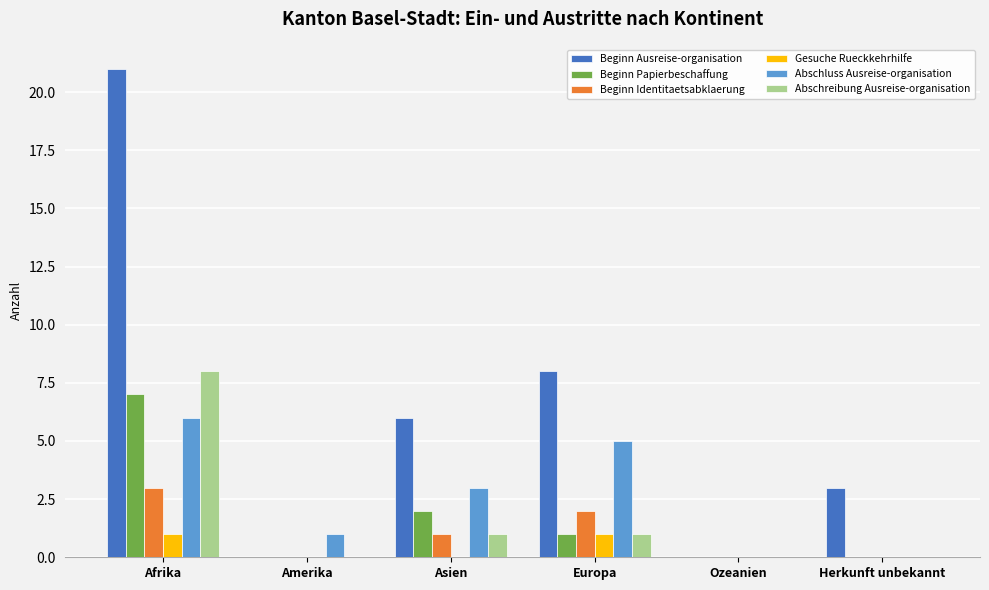

Which series changed the most between Amerika and Europa?

Beginn Ausreise-organisation